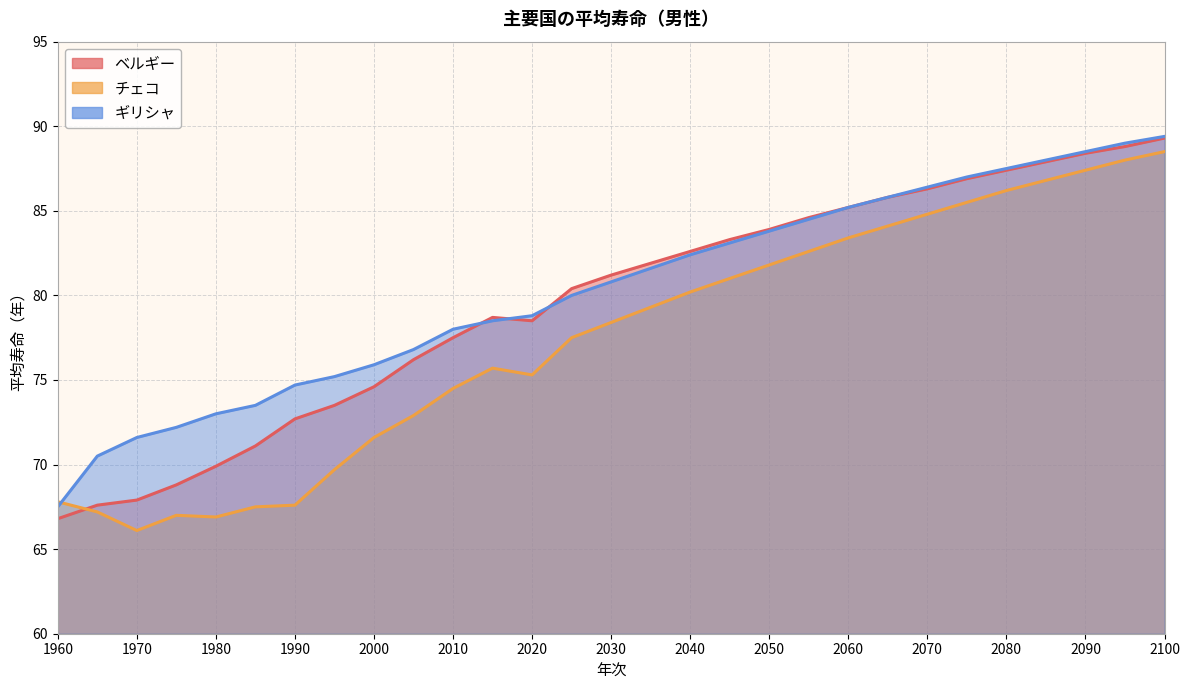

Reading right to left, what are all the values shown in this chart?

ベルギー: 89.3	88.8	88.4	87.9	87.4	86.9	86.3	85.8	85.2	84.6	83.9	83.3	82.6	81.9	81.2	80.4	78.5	78.7	77.5	76.2	74.6	73.5	72.7	71.1	69.9	68.8	67.9	67.6	66.8
チェコ: 88.5	88.0	87.4	86.8	86.2	85.5	84.8	84.1	83.4	82.6	81.8	81.0	80.2	79.3	78.4	77.5	75.3	75.7	74.5	72.9	71.6	69.7	67.6	67.5	66.9	67.0	66.1	67.2	67.8
ギリシャ: 89.4	89.0	88.5	88.0	87.5	87.0	86.4	85.8	85.2	84.5	83.8	83.1	82.4	81.6	80.8	80.0	78.8	78.5	78.0	76.8	75.9	75.2	74.7	73.5	73.0	72.2	71.6	70.5	67.5